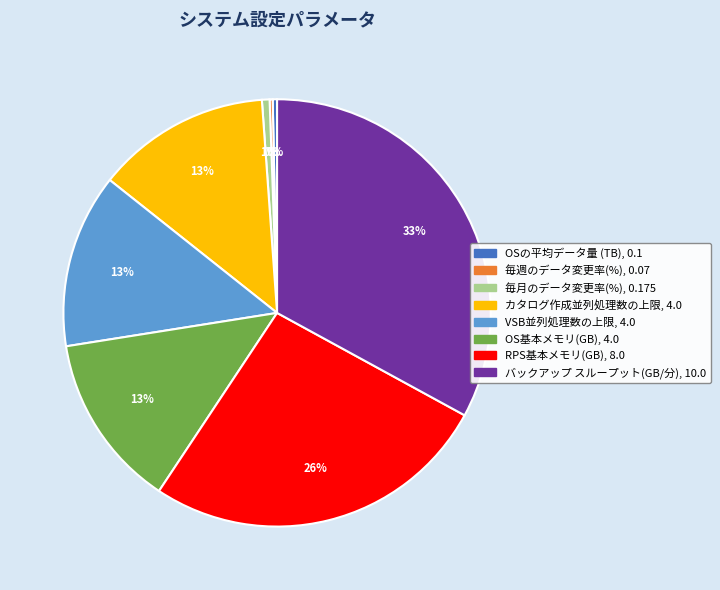

Combined, do OS基本メモリ(GB) and 毎月のデータ変更率(%) account for over 50%?

No